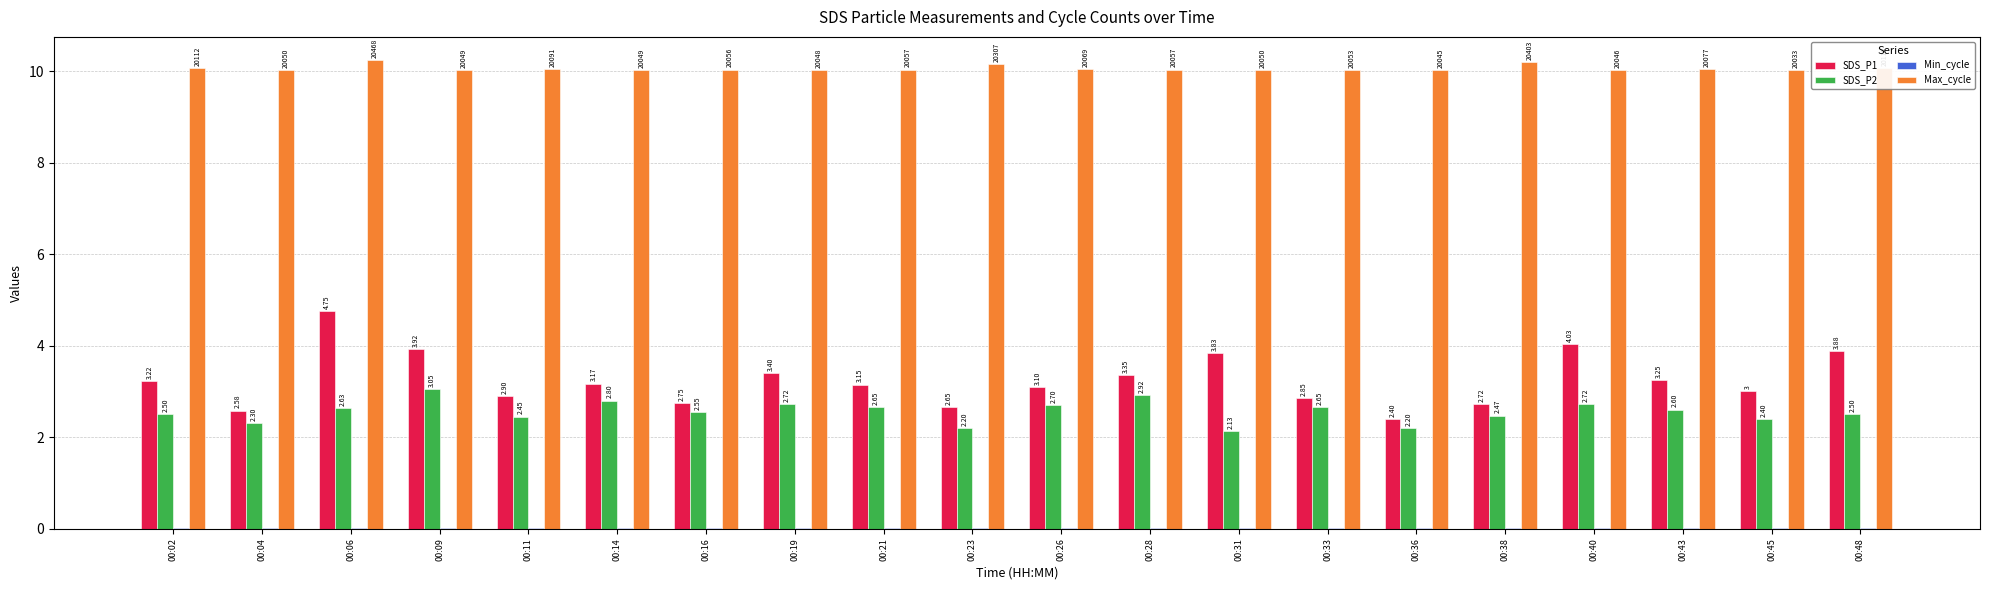

Which series has the largest total across all categories?

Max_cycle